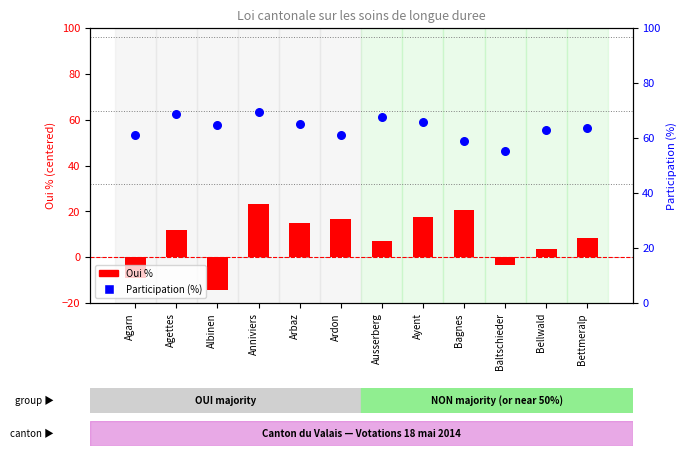

At how many categories does at least one series exceed 52?

12